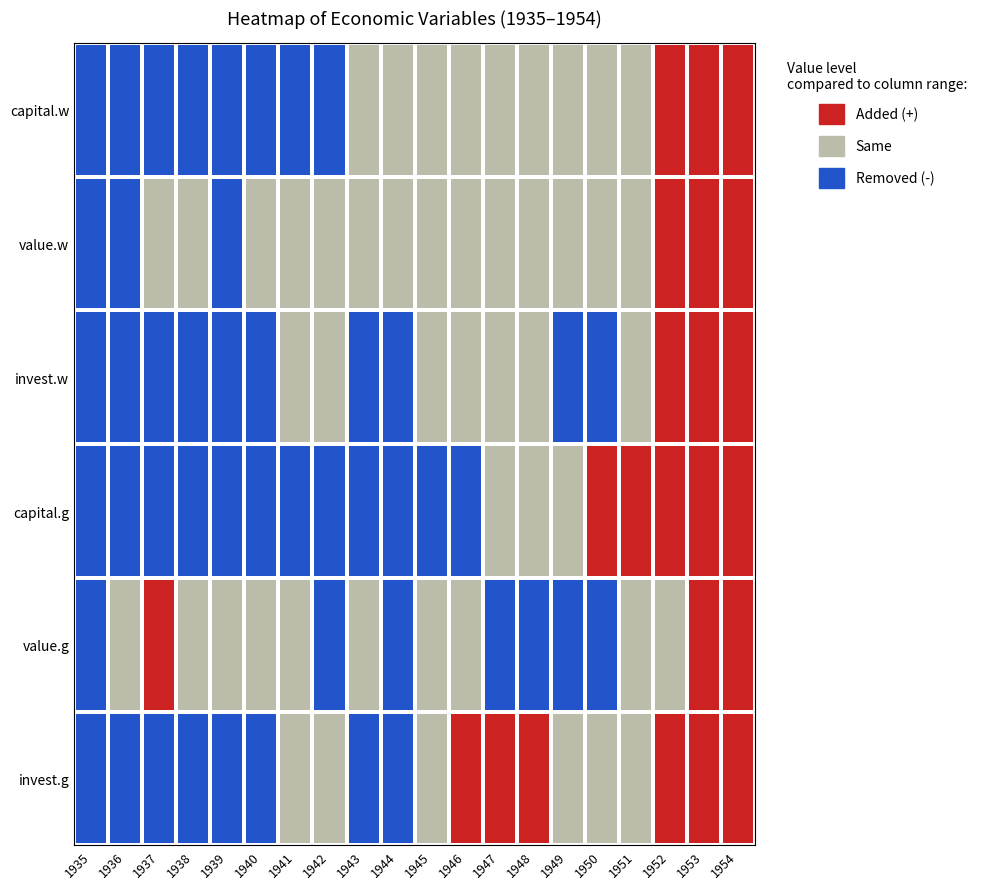

What is the spread (max minus min) of values at 1952?

1